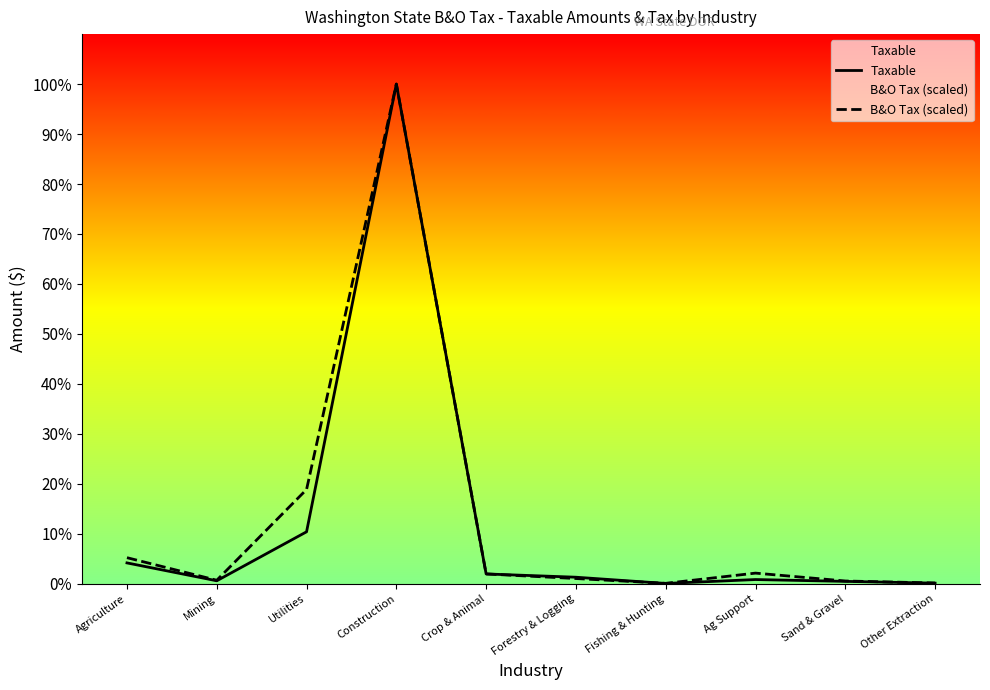

True or false: Taxable and B&O Tax (scaled) cross at least once.

True